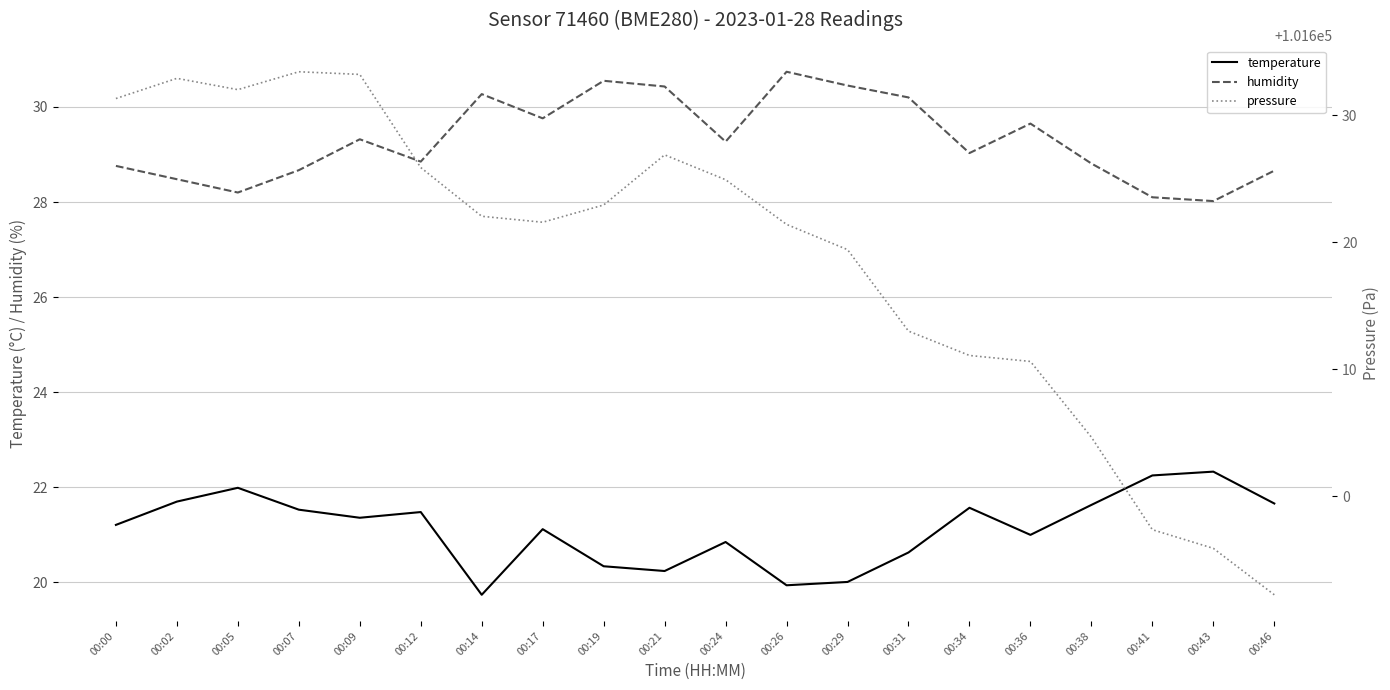

What is the value of the humidity point at the 7th from the left?

30.3